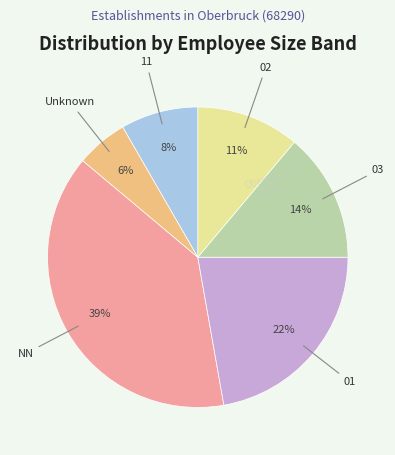

To the nearest percent, what is the average slice percentage?

17%